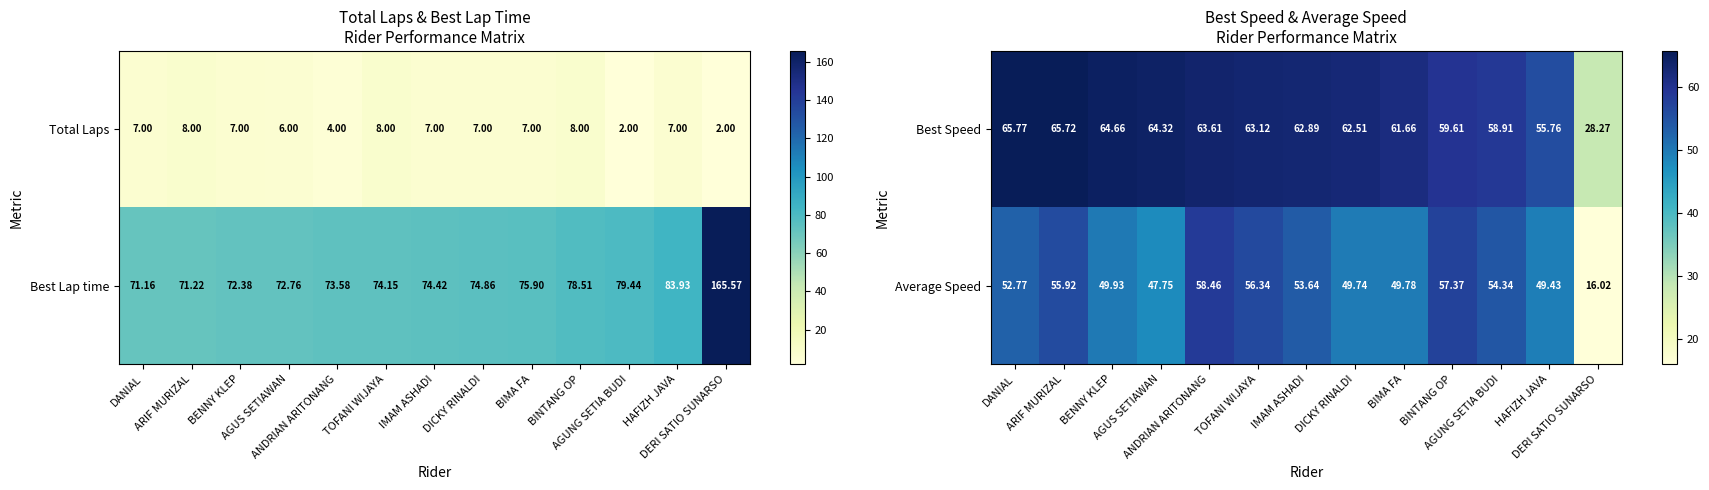

How many data points in Best Speed are less than 62?

5